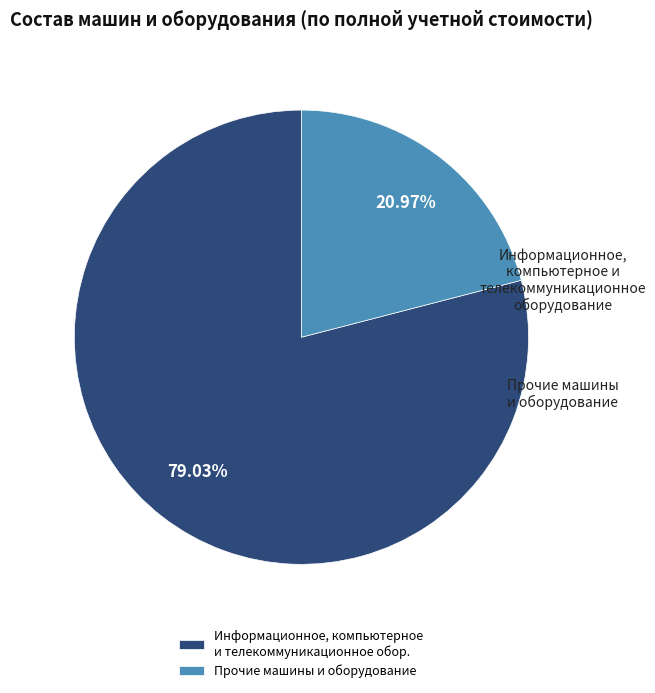

Which slice represents more than half of the pie?

Информационное, компьютерное и телекоммуникационное обор.